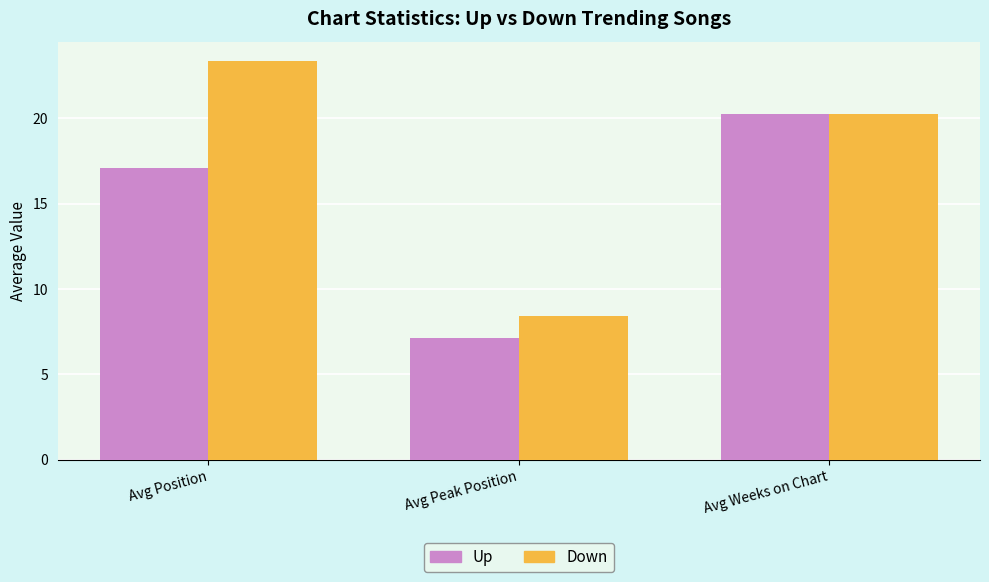

List the series in order of their overall mean, highest first.

Down, Up